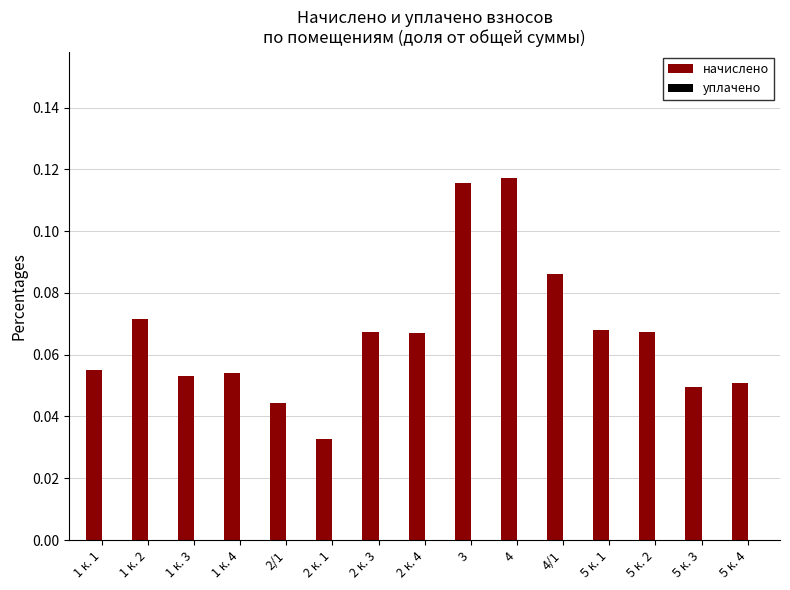

At which label is the value closest to 0?

2 к. 1